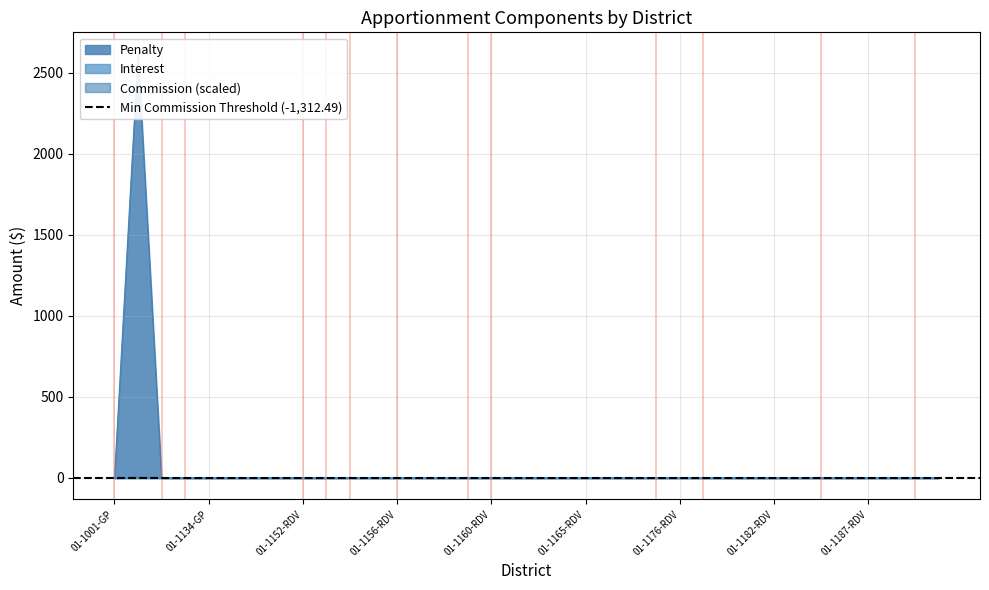

Where is Interest nearest to the value 3?

01-1001-GP